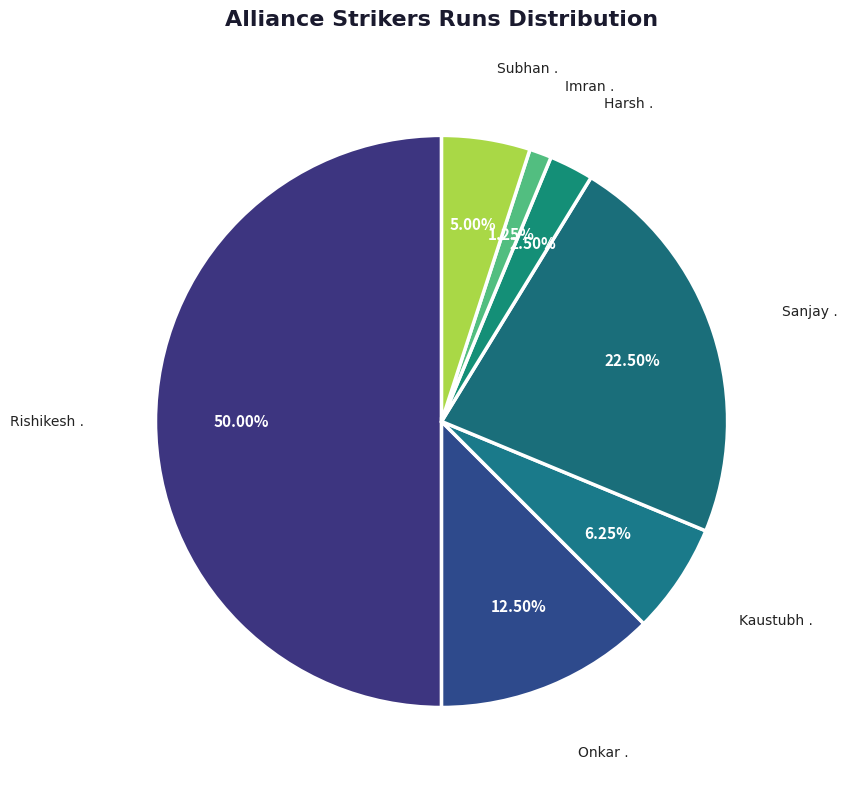

Between Sanjay . and Subhan ., which is larger?

Sanjay .